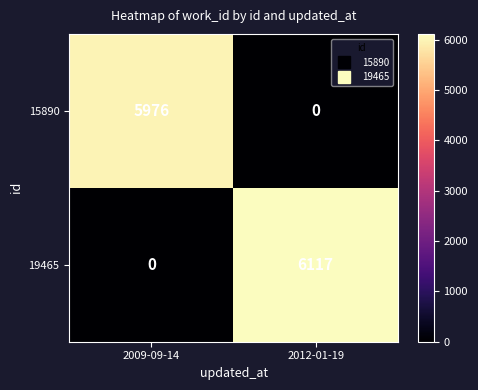

At which category does the chart reach its peak across all series?

2012-01-19